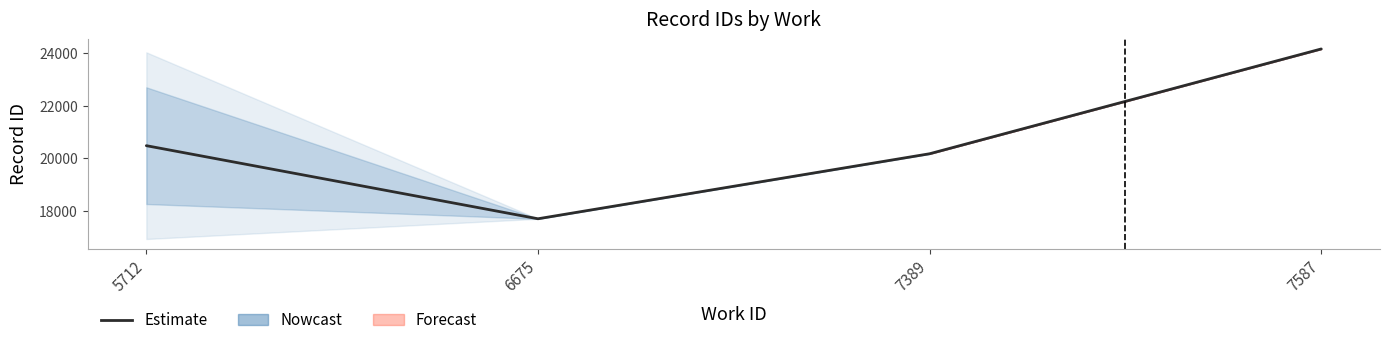

Where is the first local minimum?

6675